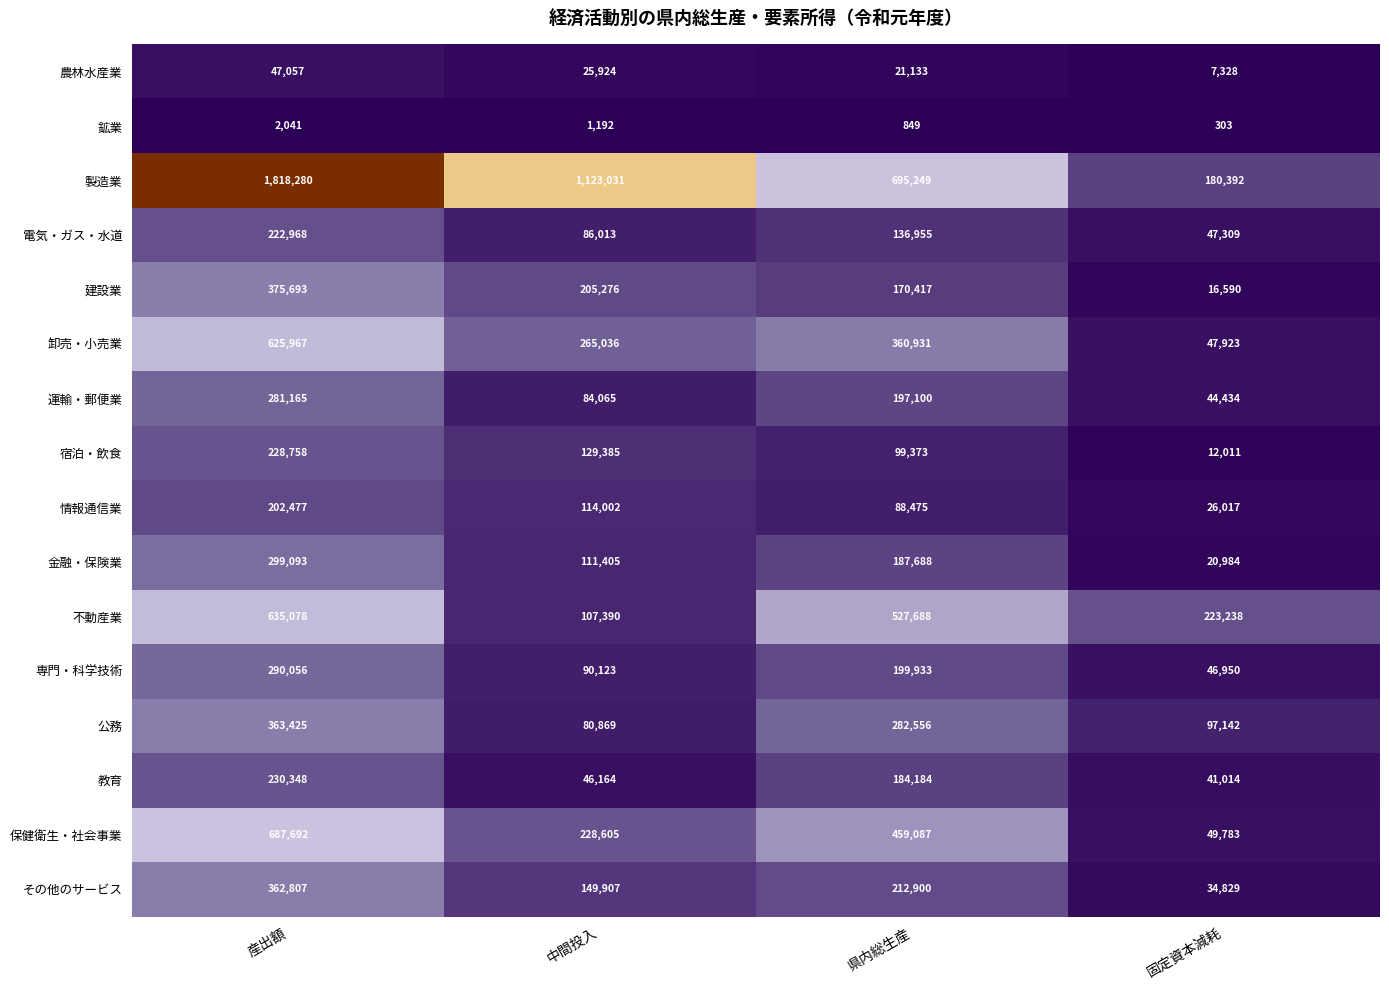

Which series has the largest total across all categories?

製造業